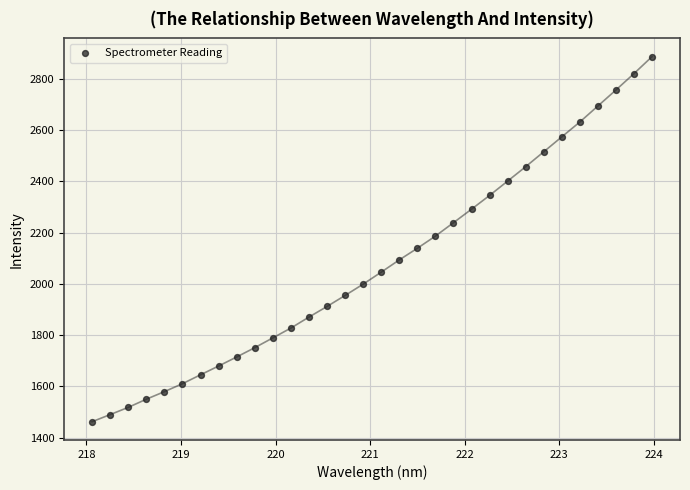

What is the range of X values (max minus min)?

5.9